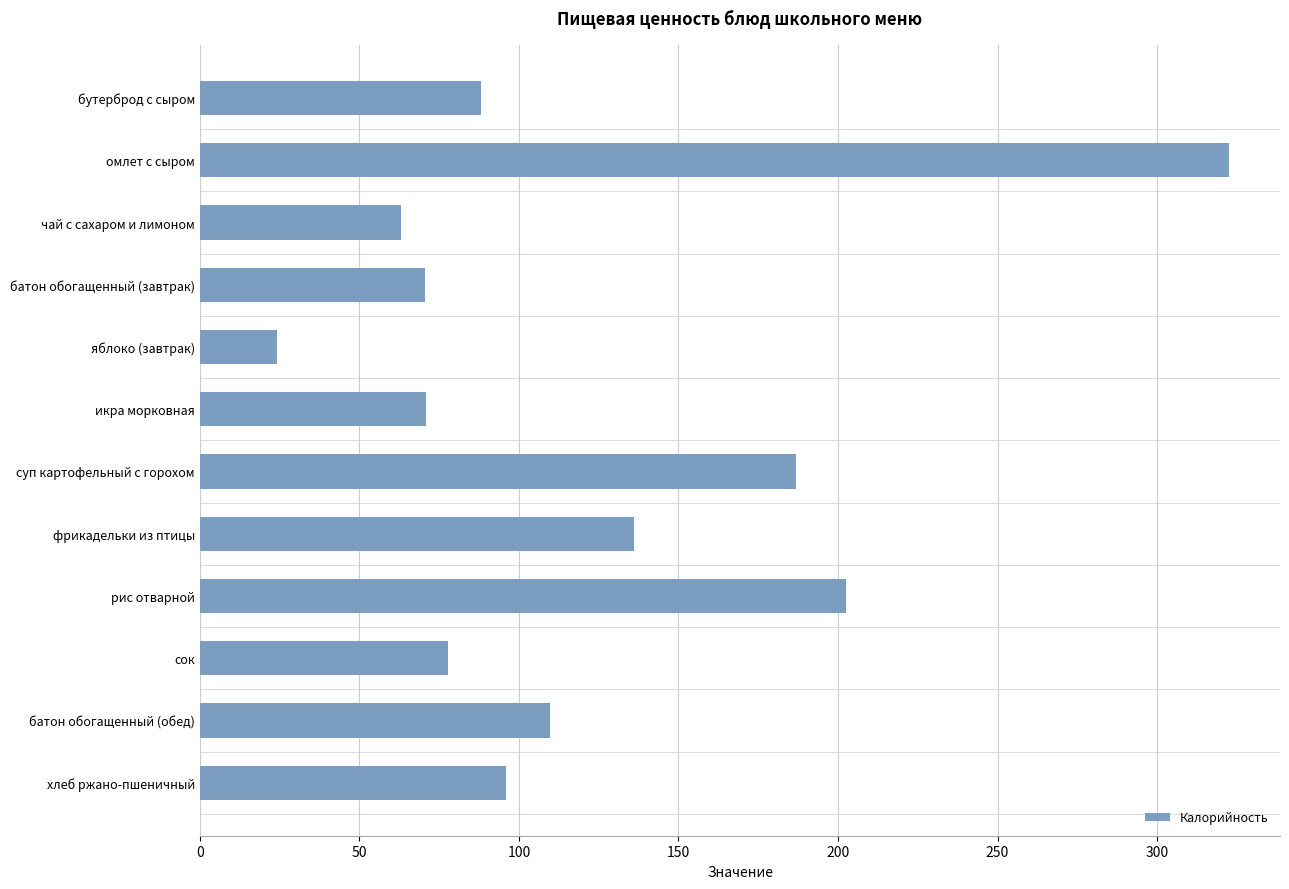

Approximately how many times larger is the value at рис отварной compared to батон обогащенный (обед)?

1.8